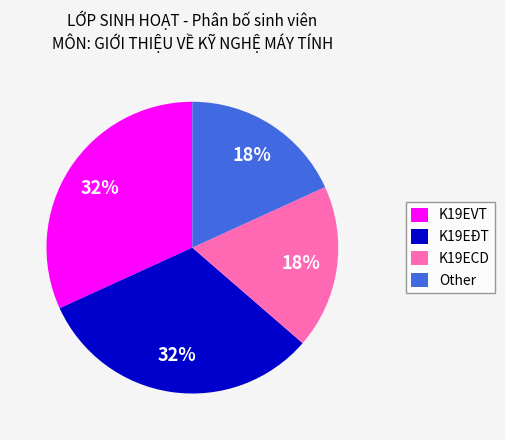

The Other slice represents 18% of the pie. True or false?

True